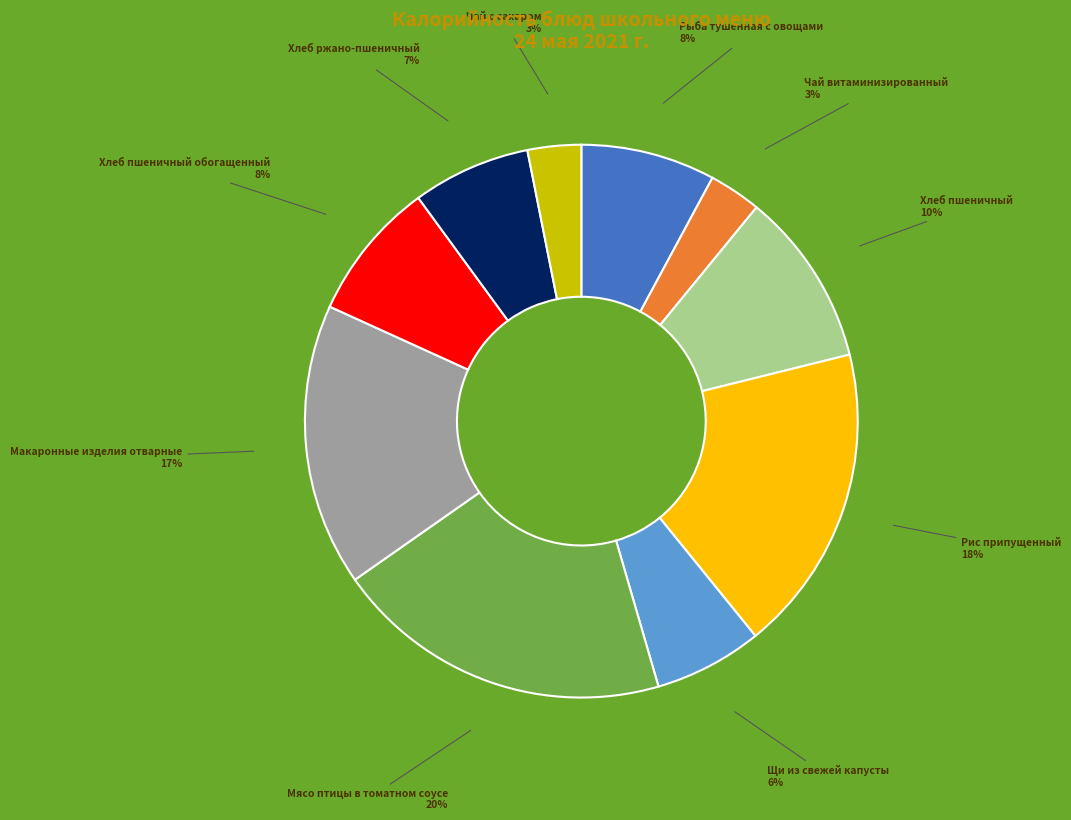

How many segments does this pie chart have?

10